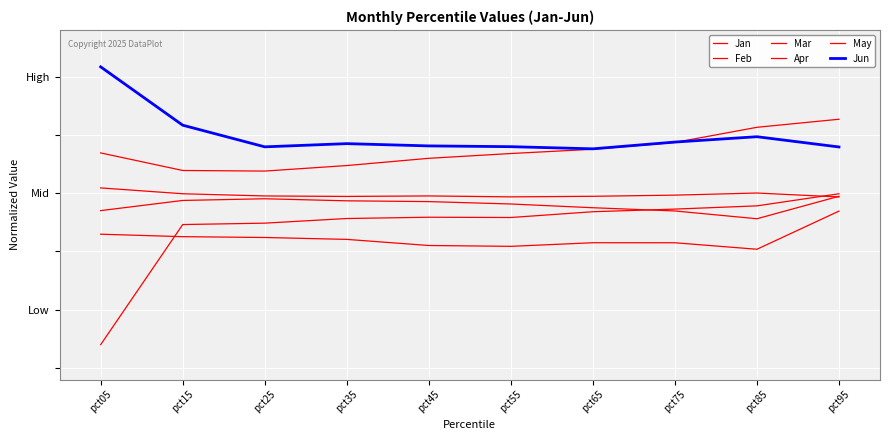

Between which two adjacent categories do Apr and Jan first intersect?

pct05 and pct15